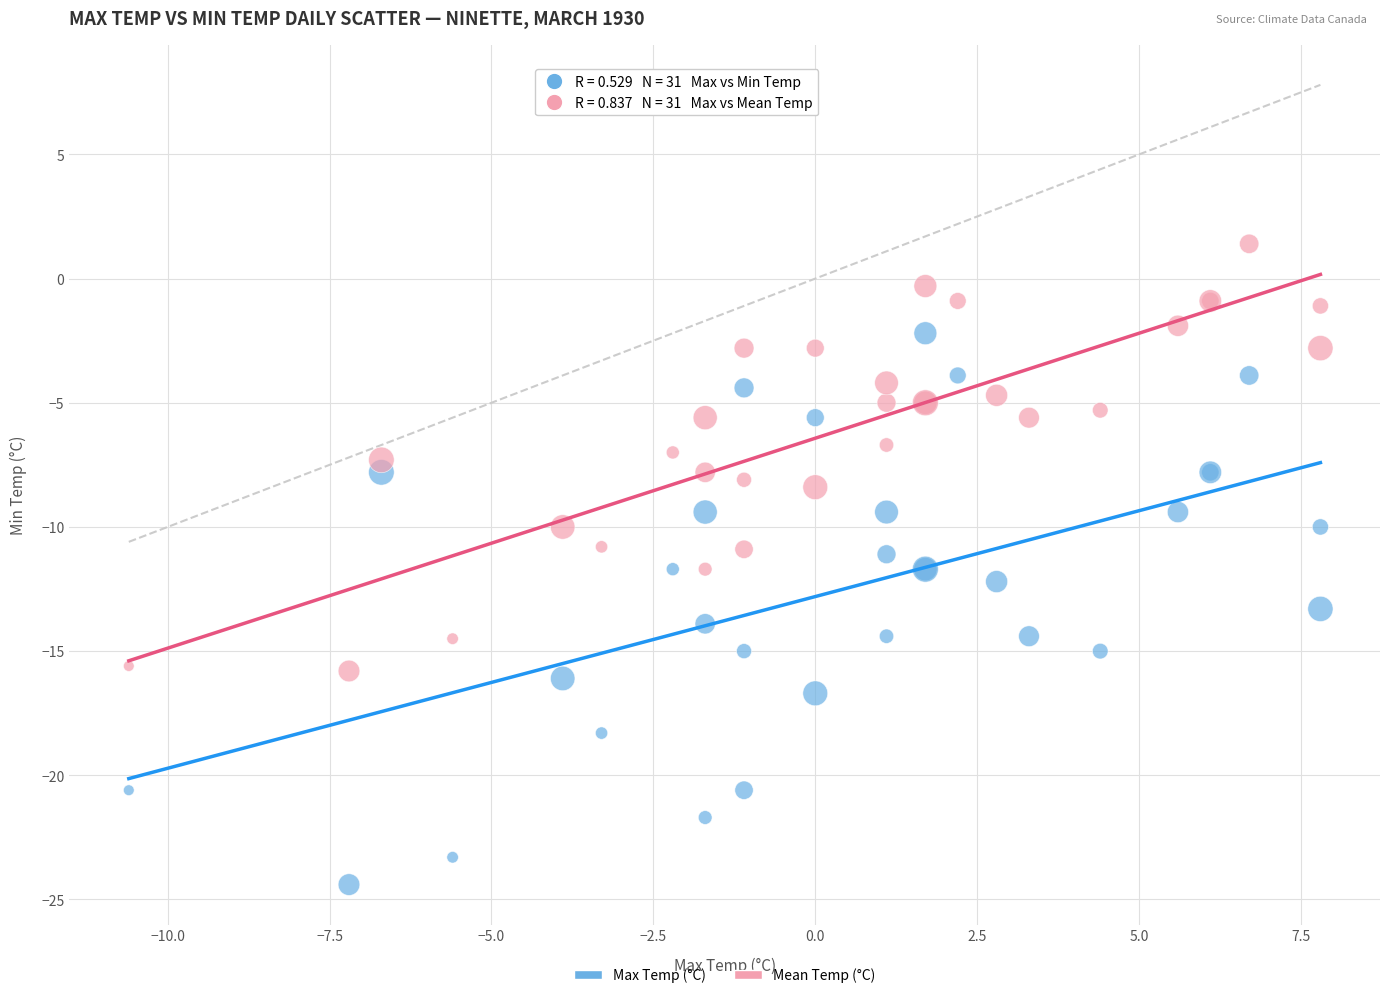

What are all the series names shown in the legend?

Max Temp (°C), Mean Temp (°C)